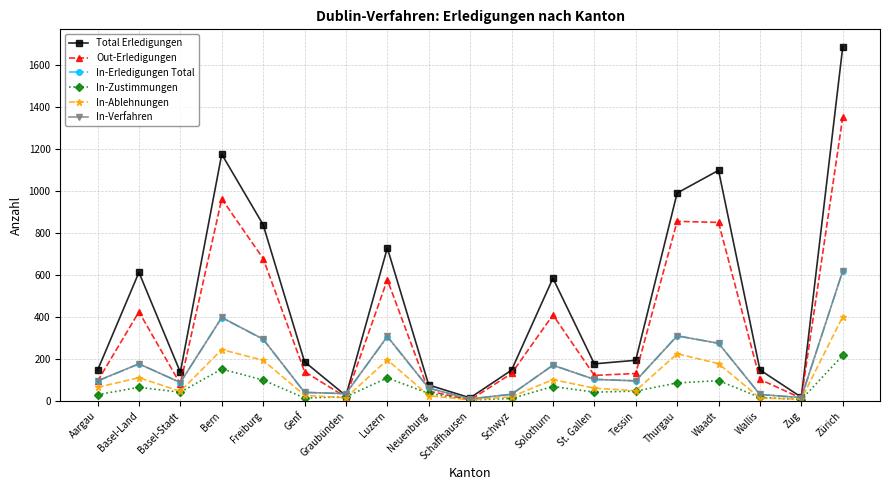

What position from the right is Bern?

16